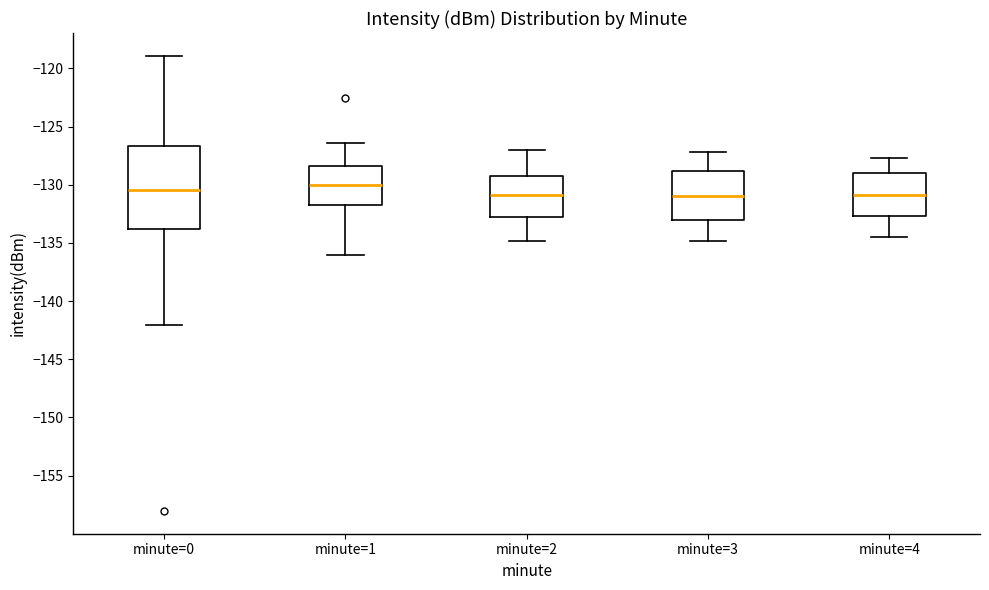

Reading left to right, transcribe this box plot: for each box, give where its median line is, the range the box spans, and where its two whiskers end, as read against the y-axis. The values are not printed on the chart, so give them approximately, as read against the axis.

minute=0: median -130.5, box -134.0 to -126.5, whiskers -142.0 to -119.0
minute=1: median -130.0, box -132.0 to -128.5, whiskers -136.0 to -126.5
minute=2: median -131.0, box -132.5 to -129.0, whiskers -135.0 to -127.0
minute=3: median -131.0, box -133.0 to -129.0, whiskers -135.0 to -127.0
minute=4: median -131.0, box -132.5 to -129.0, whiskers -134.5 to -127.5